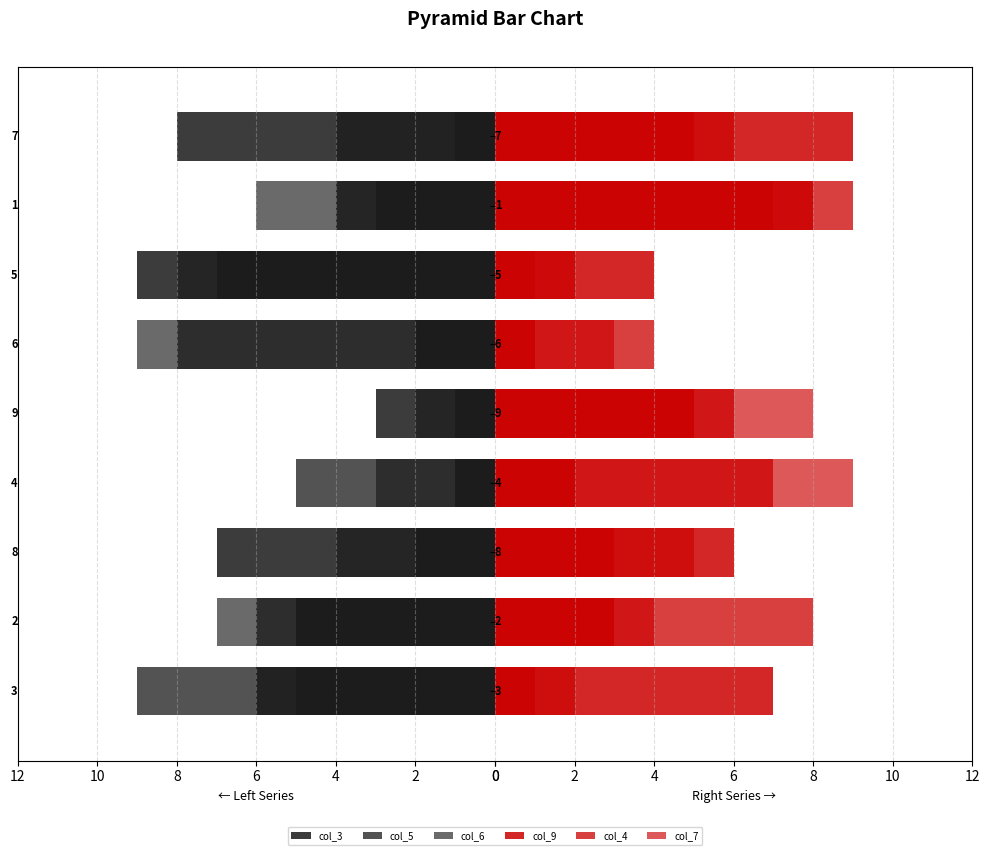

What value does the col_3 series have at 8?

3